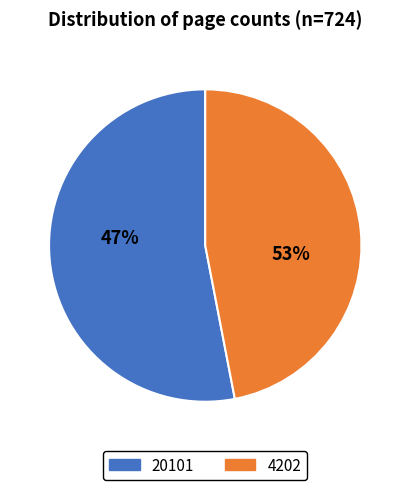

Rank the categories by value from highest to lowest.

20101, 4202